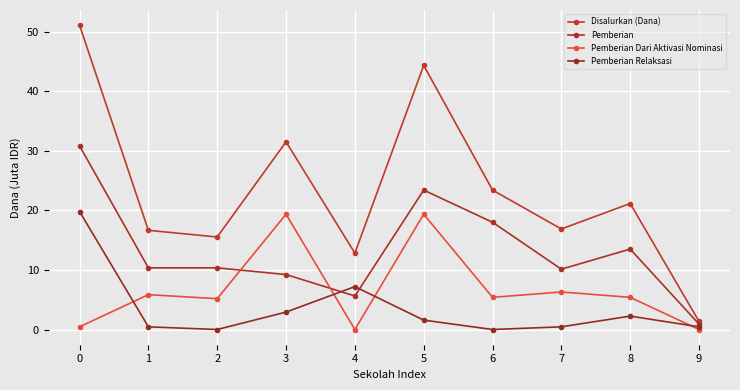

At which label does Pemberian Relaksasi reach its minimum?

2